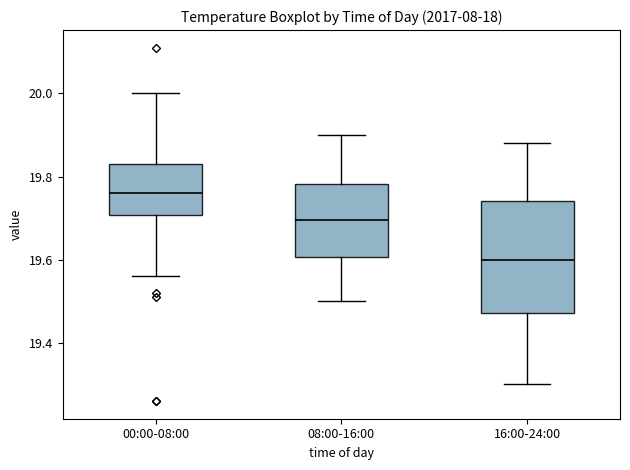

Which box has the highest median line?

00:00-08:00